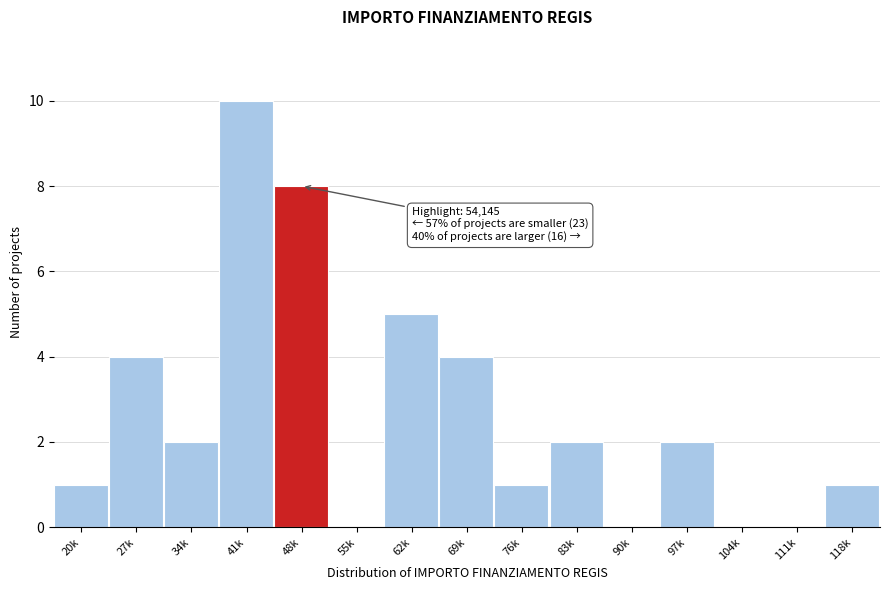

Reading right to left, list all the values displayed in this chart.

118k=1	111k=0	104k=0	97k=2	90k=0	83k=2	76k=1	69k=4	62k=5	55k=0	48k=8	41k=10	34k=2	27k=4	20k=1